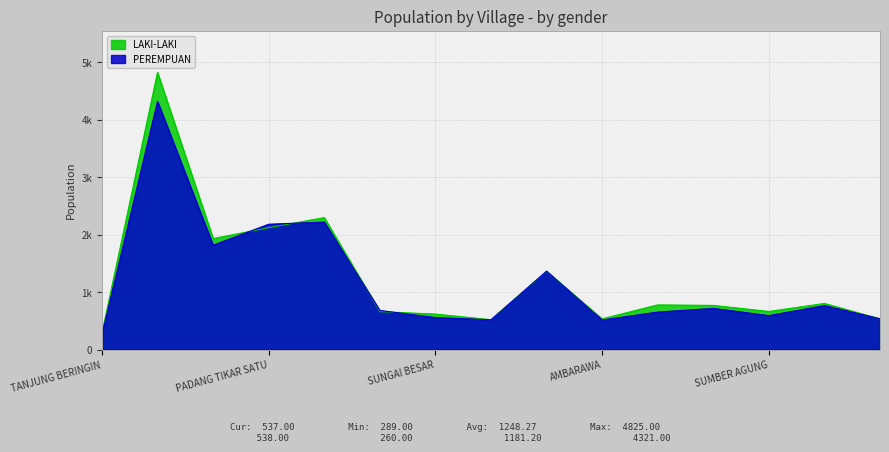

List the series in order of their peak value, lowest first.

PEREMPUAN, LAKI-LAKI